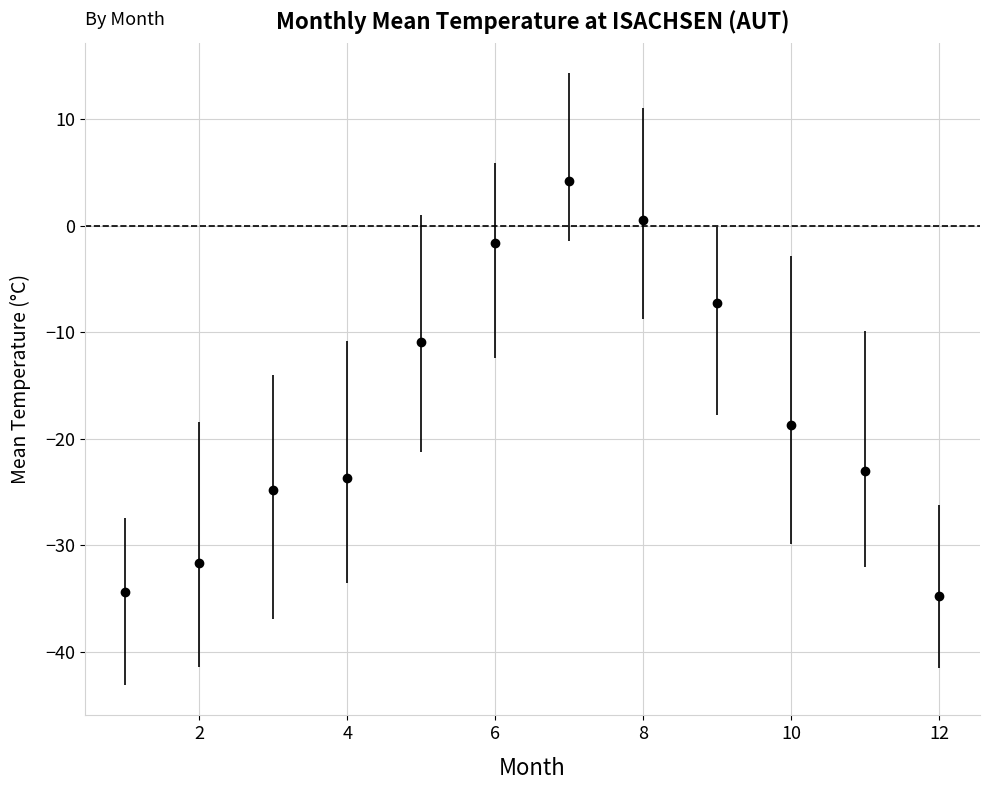

What is the value of the 4th point from the left?

-23.7